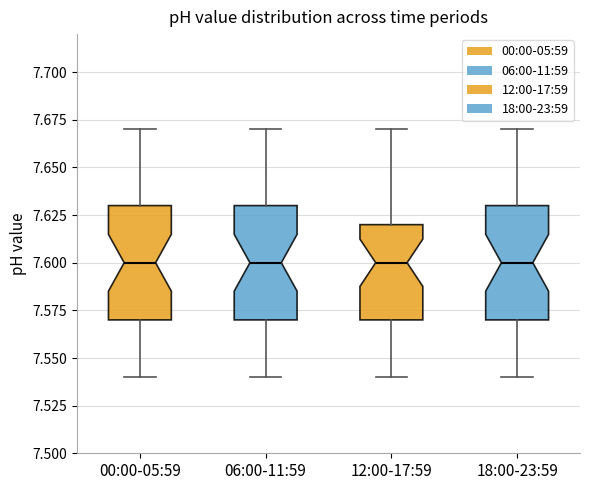

Reading left to right, read every box against the y-axis: the position of its median line, the range the box covers, and the ends of its whiskers. The values are not printed on the chart, so give them approximately, as read against the axis.

00:00-05:59: median 7.60, box 7.57 to 7.63, whiskers 7.54 to 7.67
06:00-11:59: median 7.60, box 7.57 to 7.63, whiskers 7.54 to 7.67
12:00-17:59: median 7.60, box 7.57 to 7.62, whiskers 7.54 to 7.67
18:00-23:59: median 7.60, box 7.57 to 7.63, whiskers 7.54 to 7.67